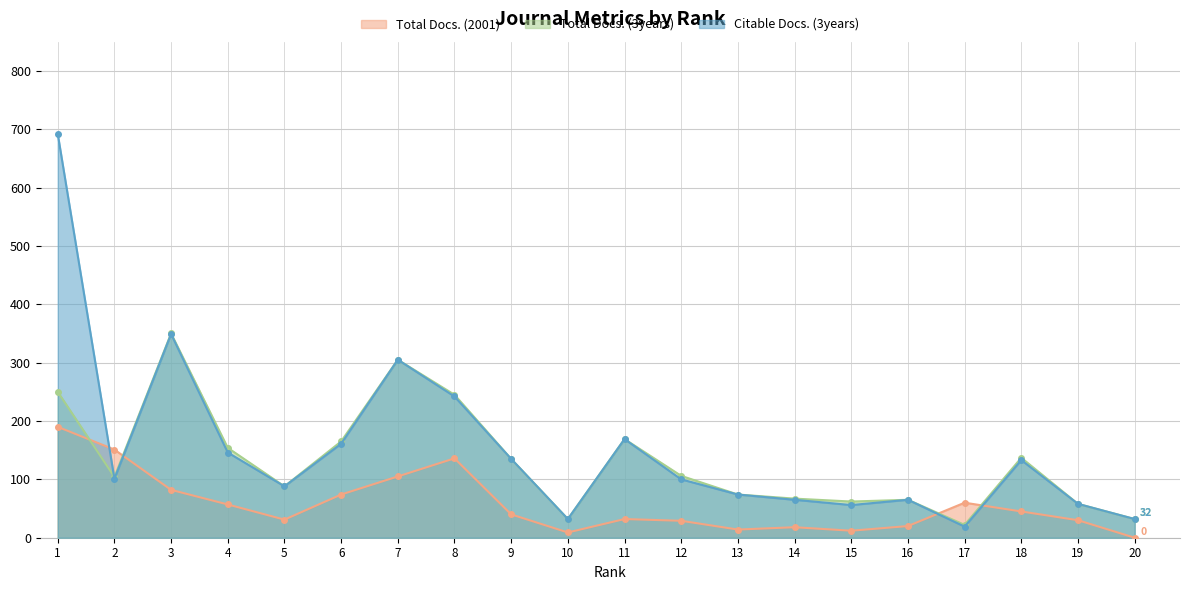

Which series has the largest total across all categories?

Citable Docs. (3years)